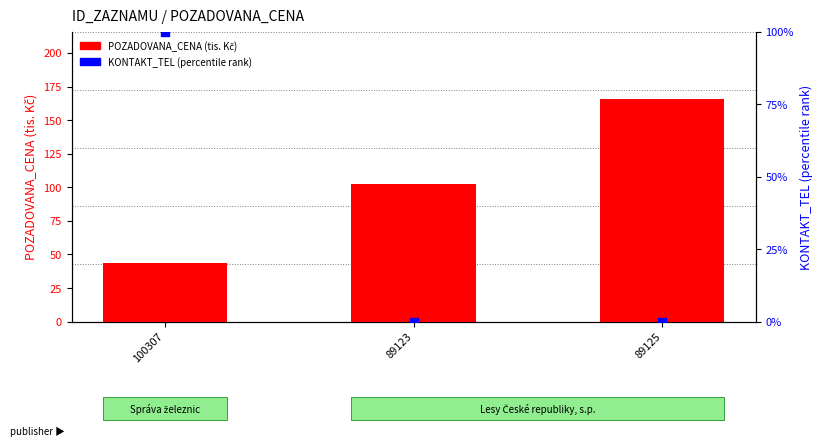

Which series has the largest total across all categories?

POZADOVANA_CENA (tis. Kč)